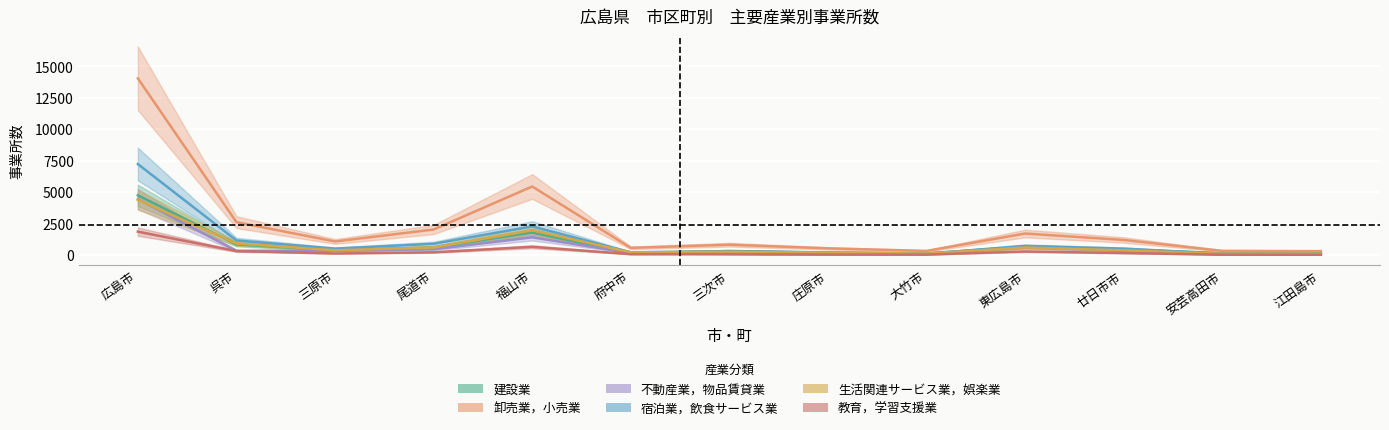

At which category does 生活関連サービス業，娯楽業 reach its first local peak?

福山市